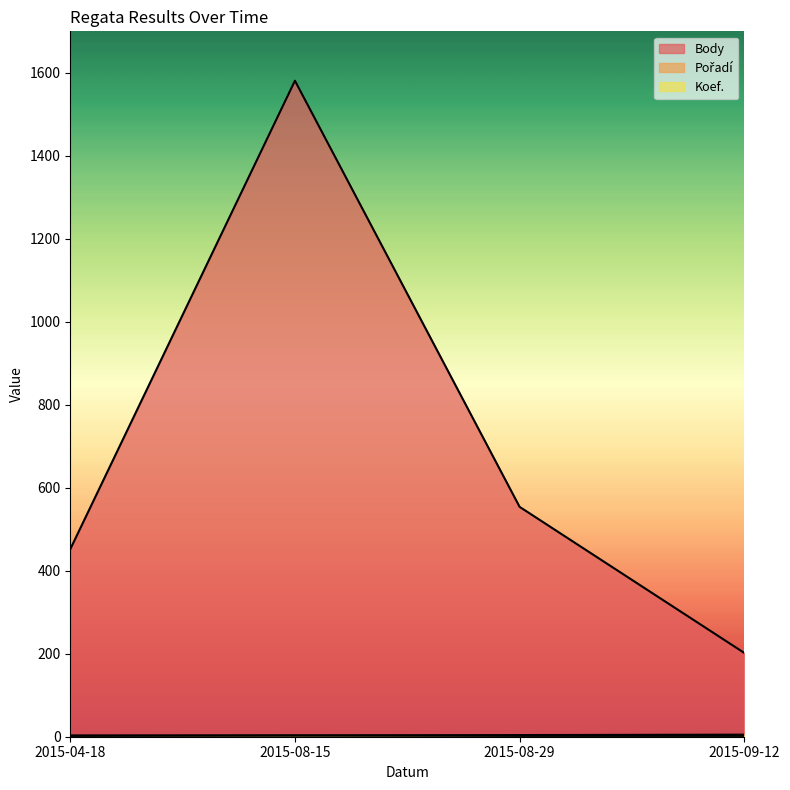

What are all the series names shown in the legend?

Body, Pořadí, Koef.